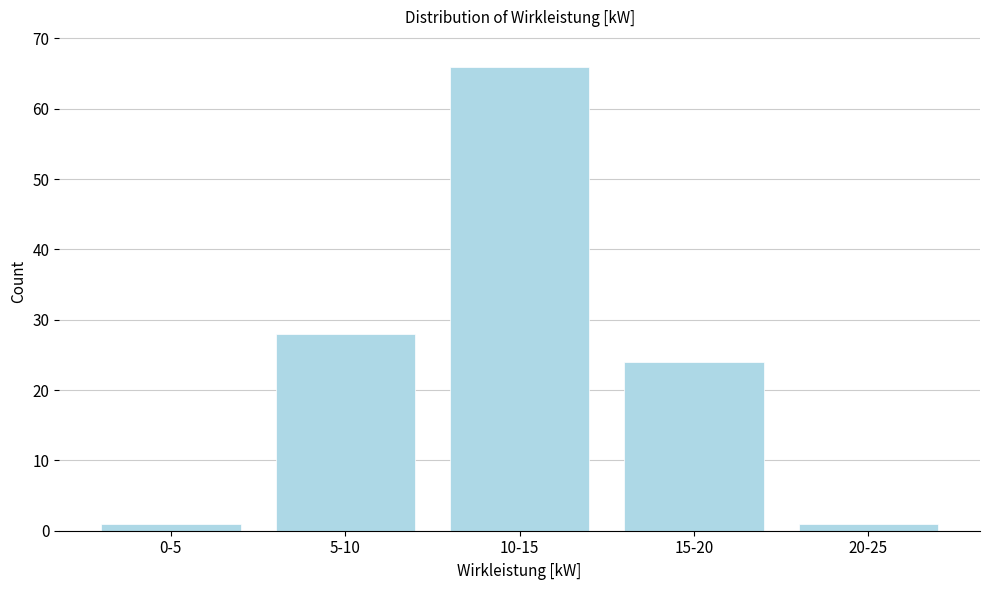

Reading left to right, transcribe all the data shown in this chart.

0-5=1	5-10=28	10-15=66	15-20=24	20-25=1